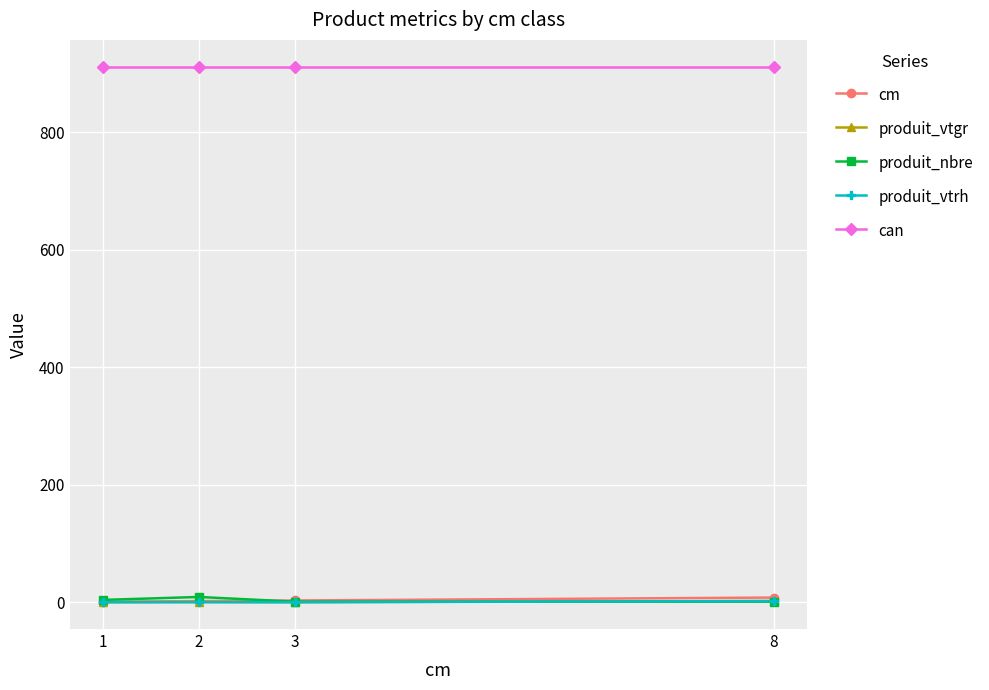

What is the approximate value of can at 2?

912.0